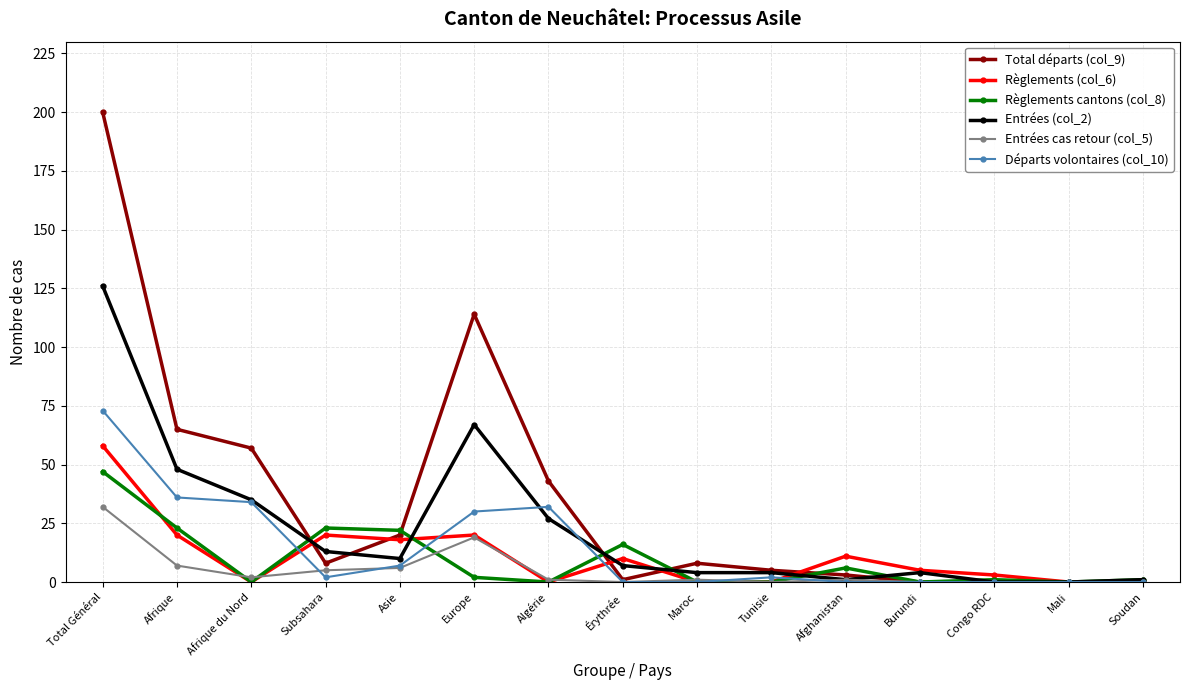

Rank the series by their maximum value, from lowest to highest.

Entrées cas retour (col_5), Règlements cantons (col_8), Règlements (col_6), Départs volontaires (col_10), Entrées (col_2), Total départs (col_9)